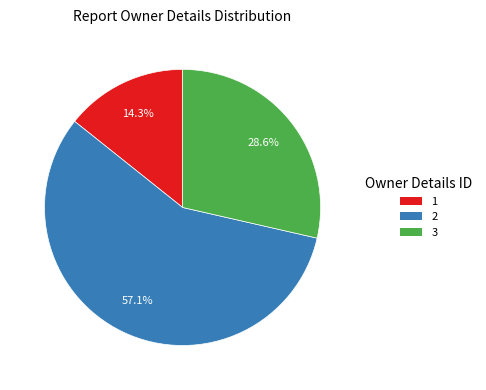

To the nearest percent, what percentage of the pie is 1?

14%